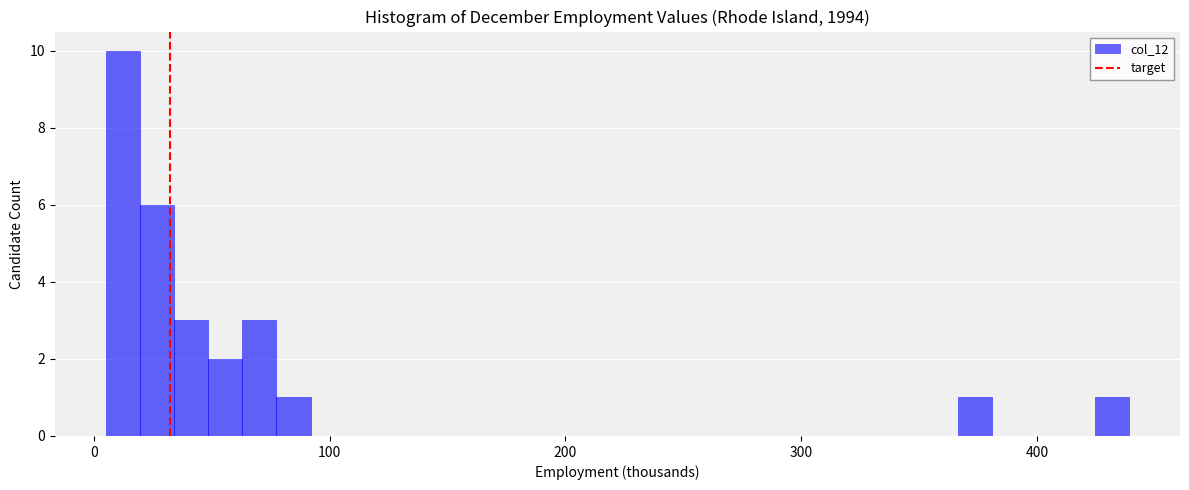

Read against the x-axis, roughly where is the centre of the tallest bar?

10